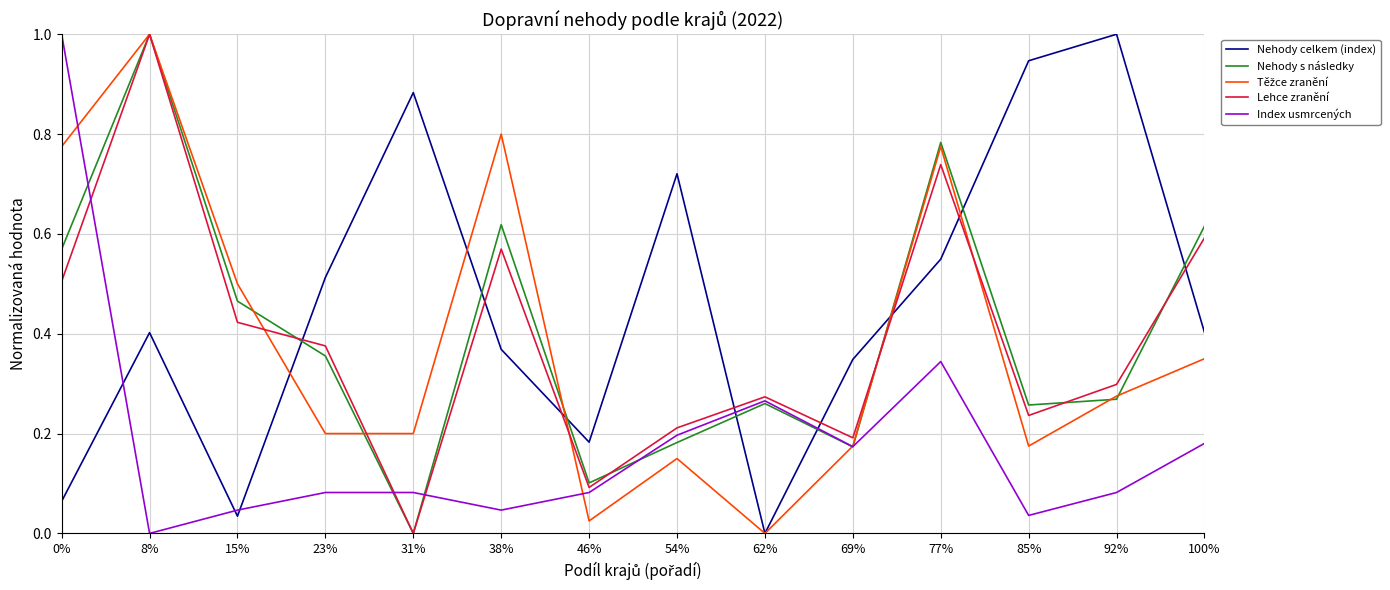

Which series changed the most between 38% and 77%?

Index usmrcených